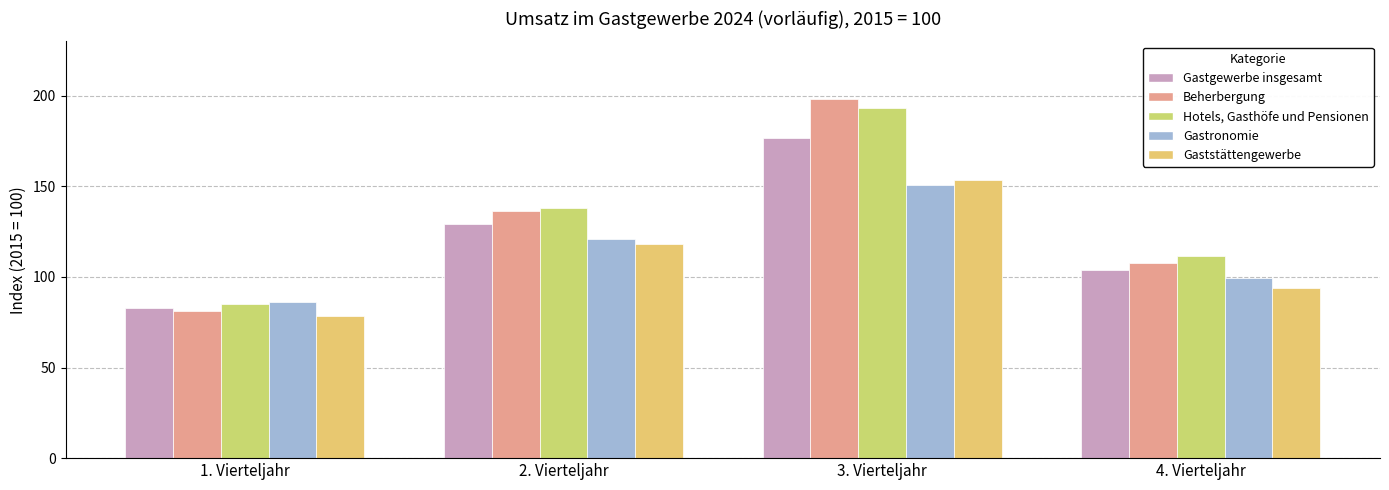

Rank the series at 4. Vierteljahr from highest to lowest value.

Hotels, Gasthöfe und Pensionen, Beherbergung, Gastgewerbe insgesamt, Gastronomie, Gaststättengewerbe